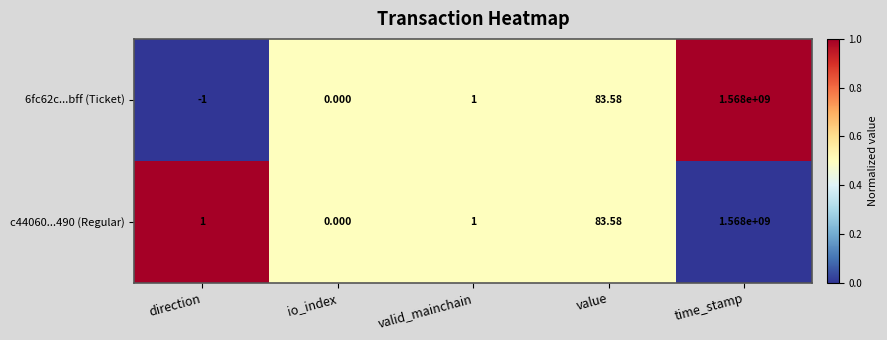

At which label is 6fc62c...bff (Ticket) closest to 783999999?

value